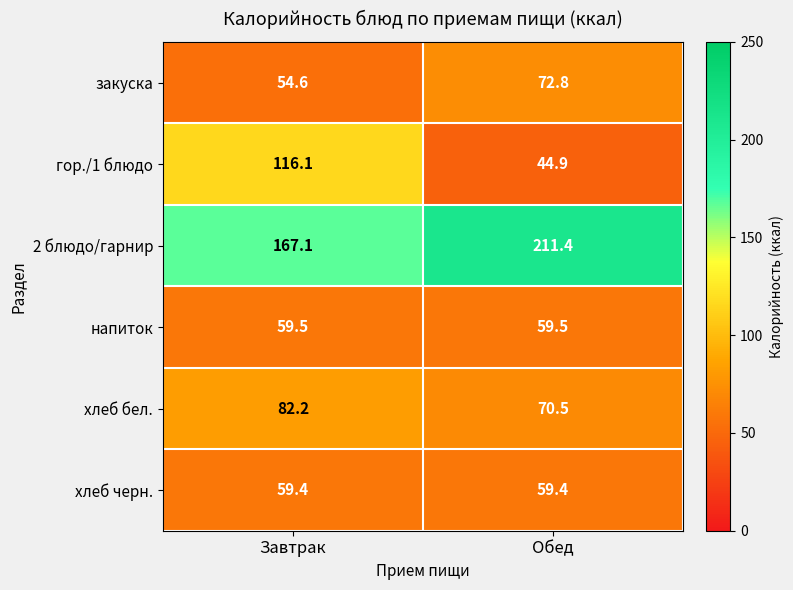

How many distinct data groups are displayed?

6